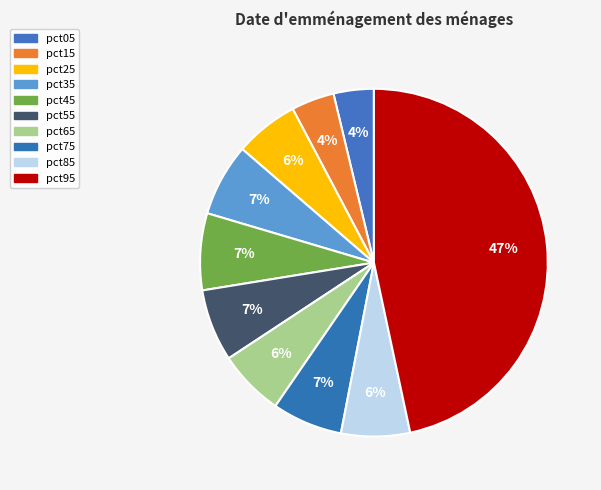

What percentage is the pct65 slice, to the nearest percent?

6%